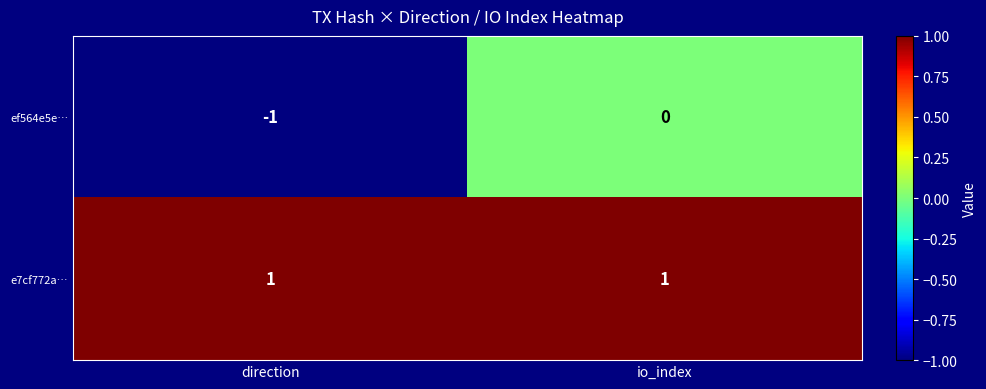

At io_index, list the series in order from largest to smallest.

e7cf772a…, ef564e5e…